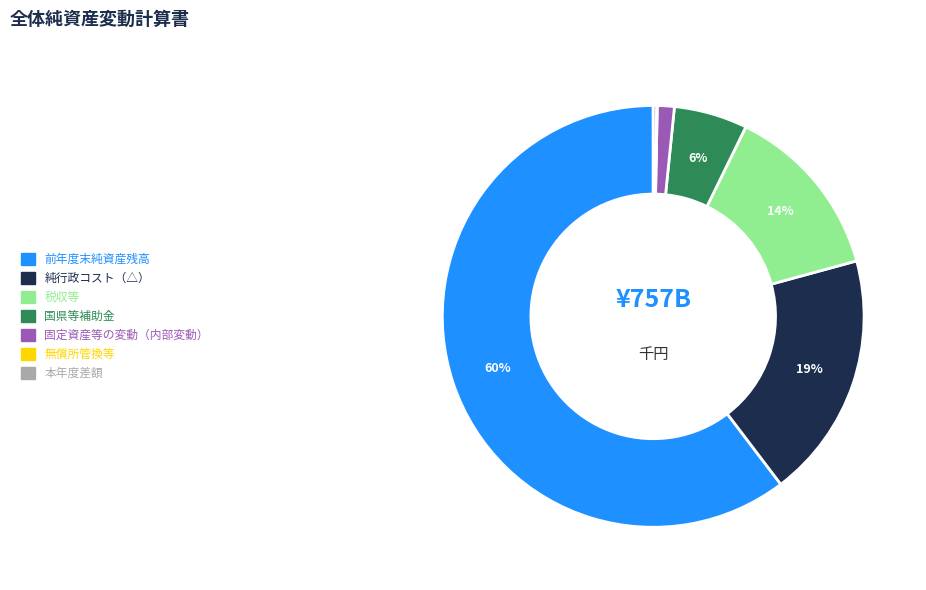

Between 純行政コスト（△） and 前年度末純資産残高, which is larger?

前年度末純資産残高